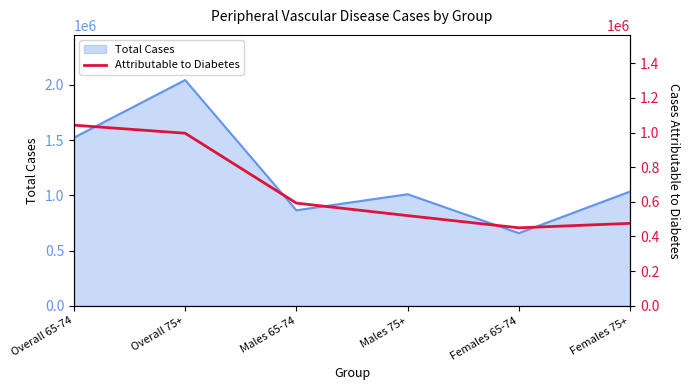

At which label does Total Cases reach its minimum?

Females 65-74